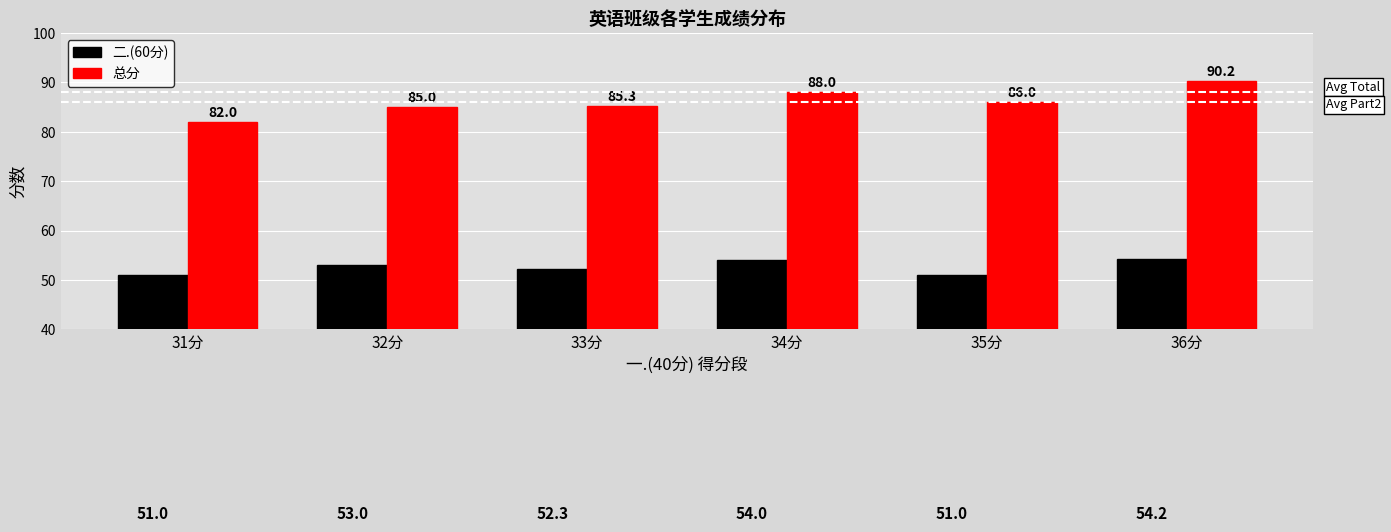

At how many categories does at least one series exceed 80?

6